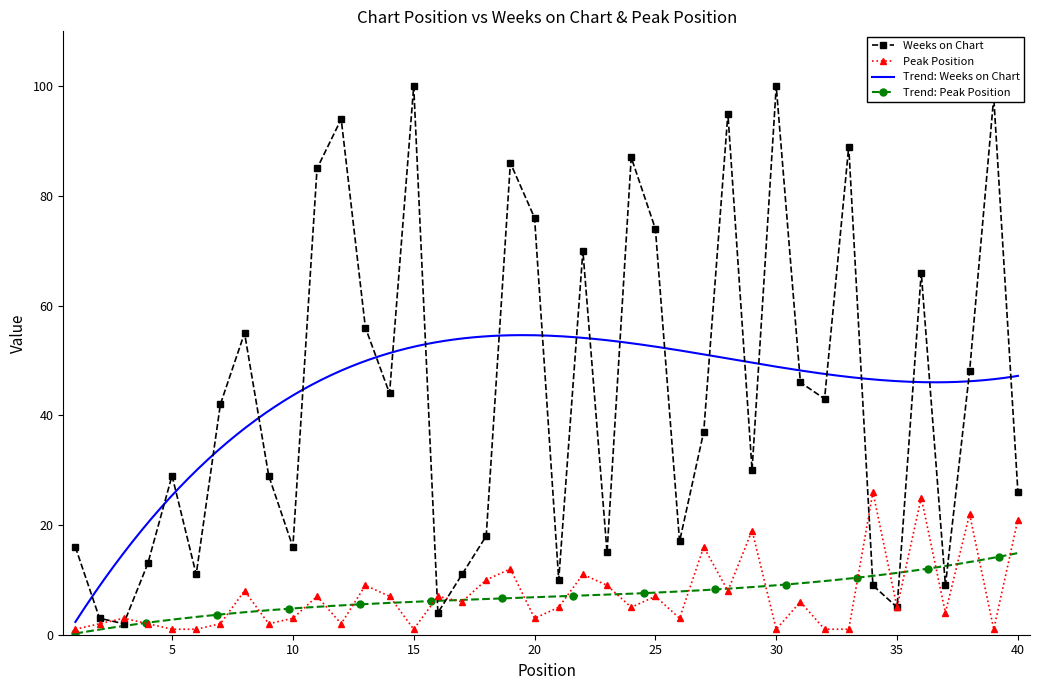

Which series has the widest spread of values?

Weeks on Chart